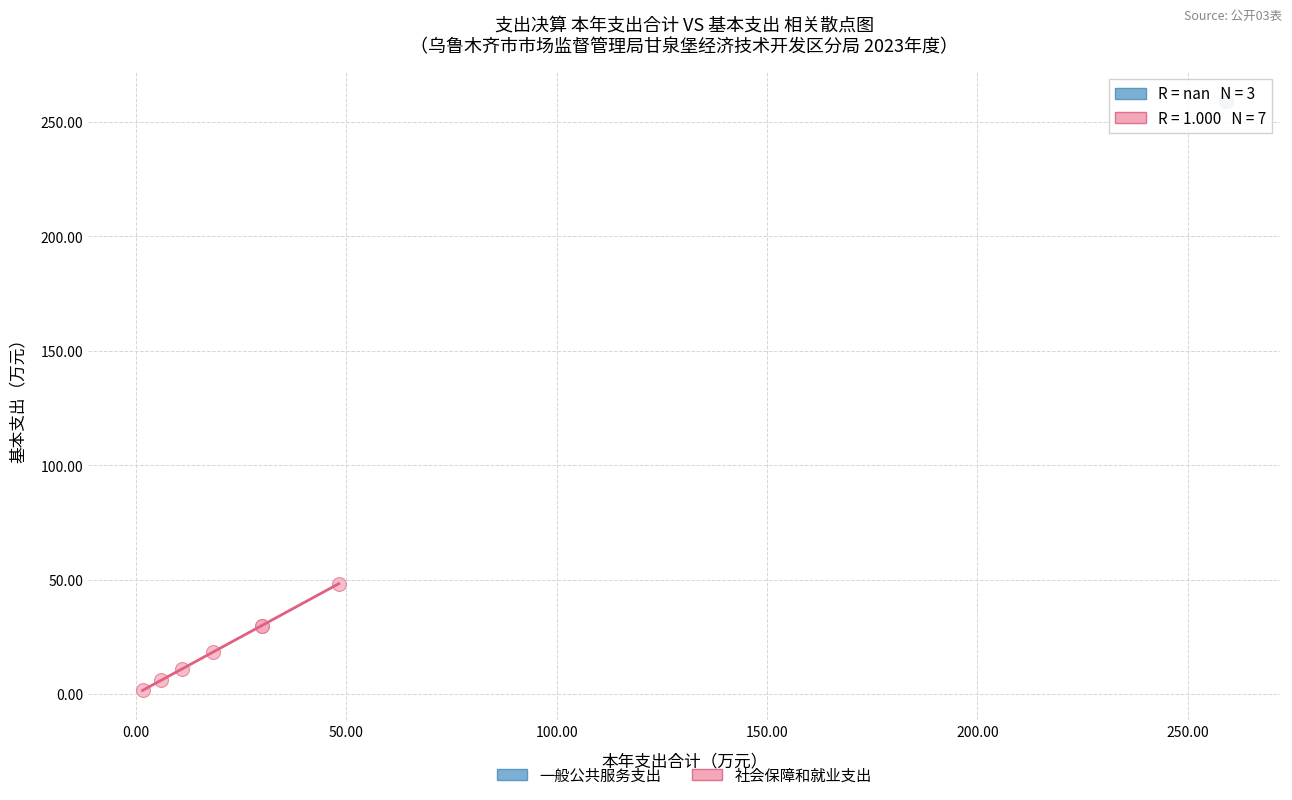

Which series reaches the maximum Y coordinate?

一般公共服务支出